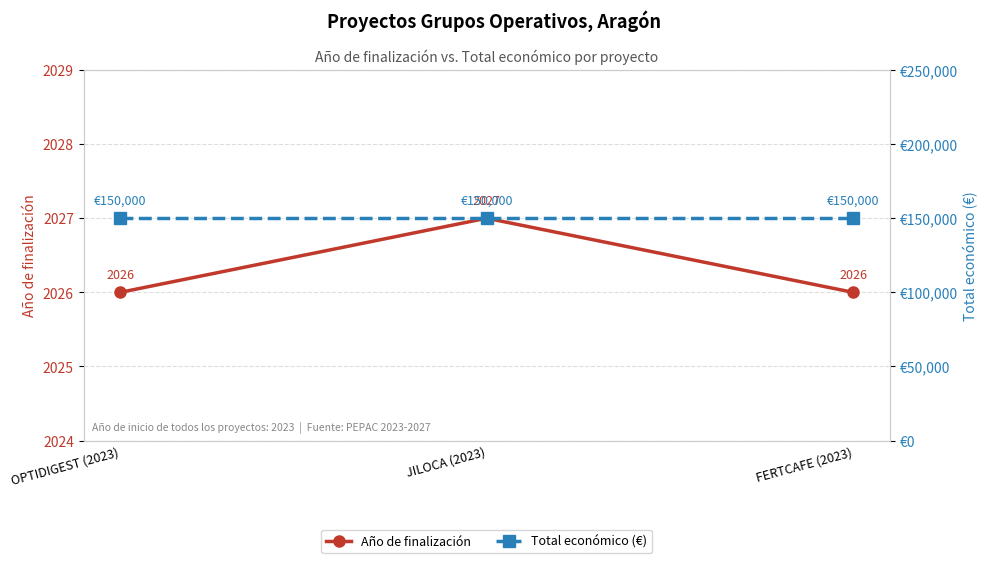

Reading right to left, transcribe all the data shown in this chart.

Año de finalización: FERTCAFE (2023)=2026	JILOCA (2023)=2027	OPTIDIGEST (2023)=2026
Total económico (€): FERTCAFE (2023)=150000	JILOCA (2023)=150000	OPTIDIGEST (2023)=150000